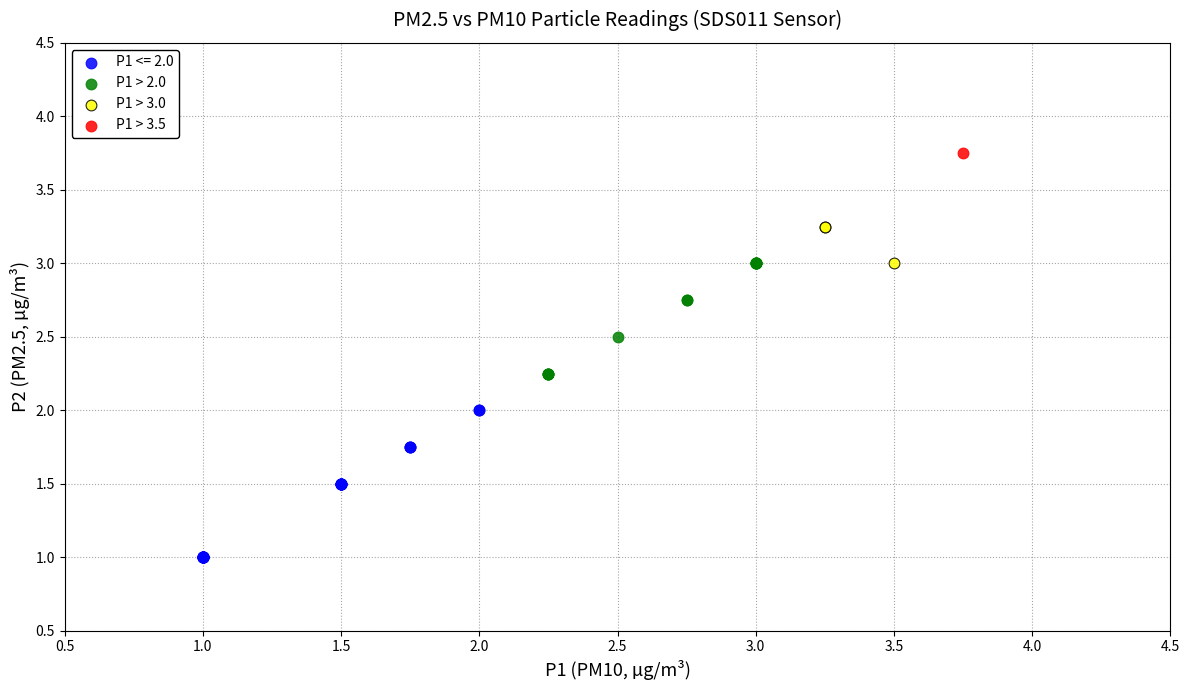

Which series reaches the minimum Y coordinate?

P1 <= 2.0